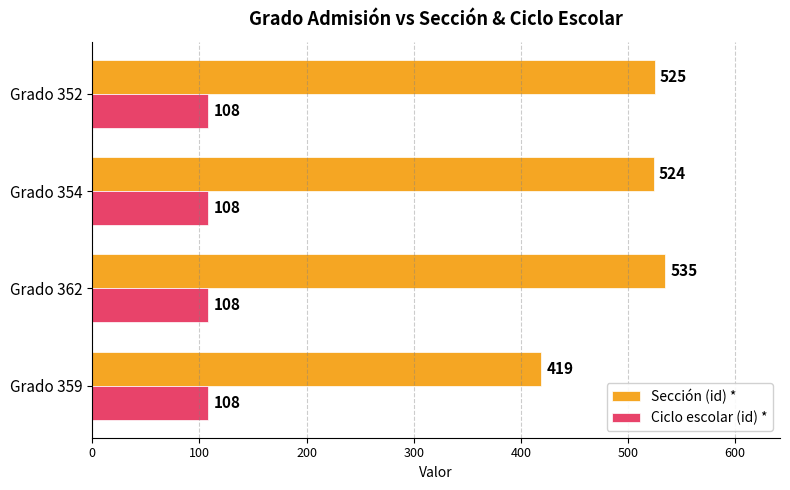

Which series has the largest range (max minus min)?

Sección (id) *